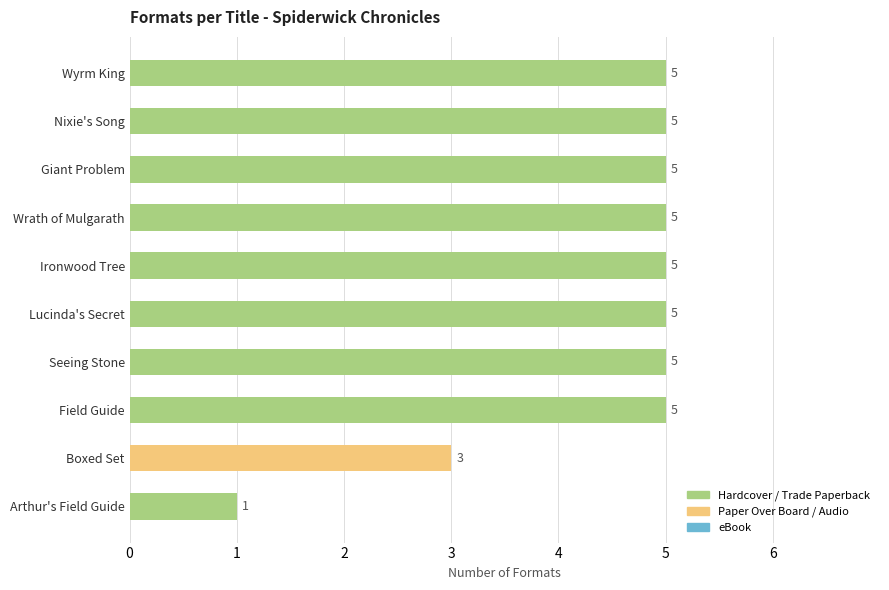

Does the chart contain any negative values?

No